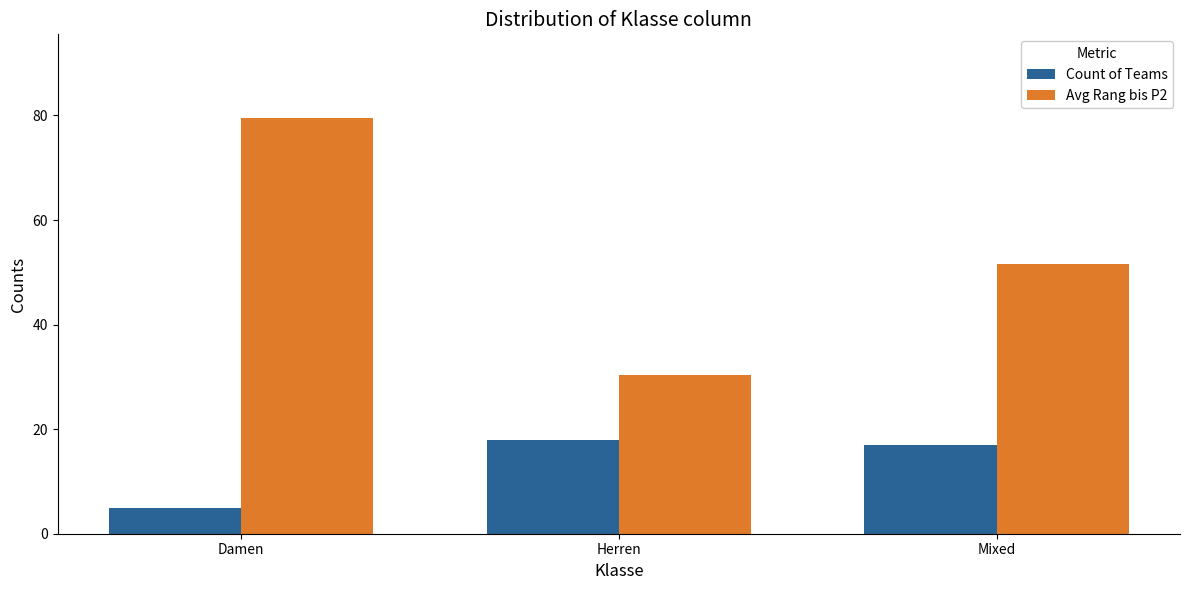

At which label does Avg Rang bis P2 first exceed 51?

Damen